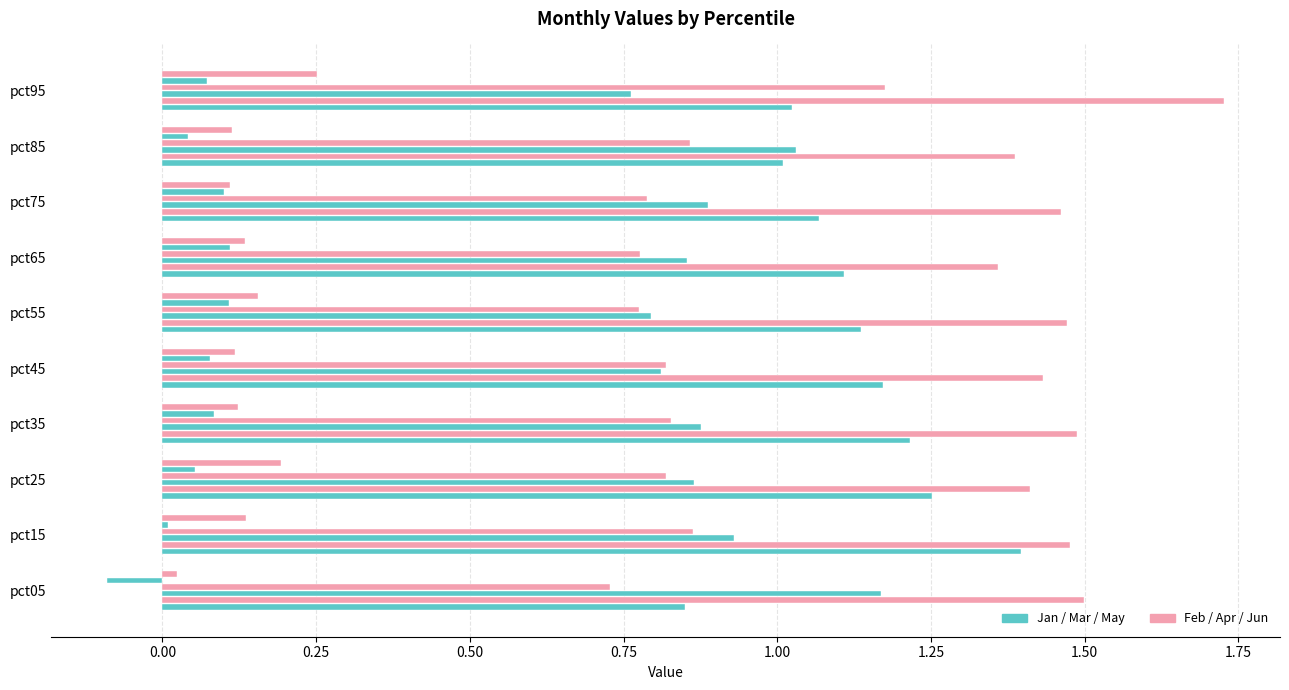

Count the number of data series in this chart.

6